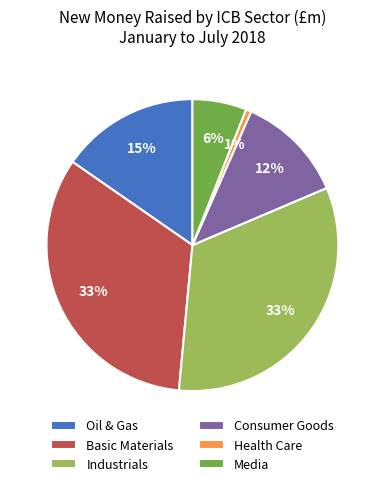

True or false: Consumer Goods accounts for 3% of the total.

False